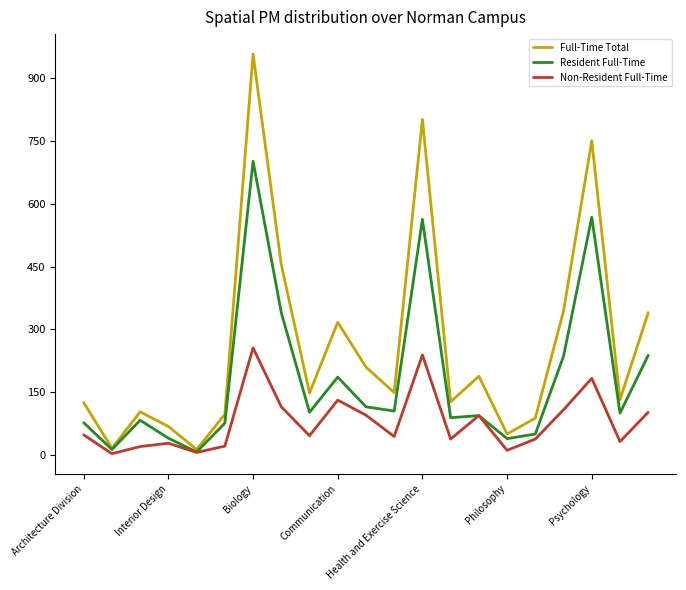

What is the maximum value shown in the chart?

958